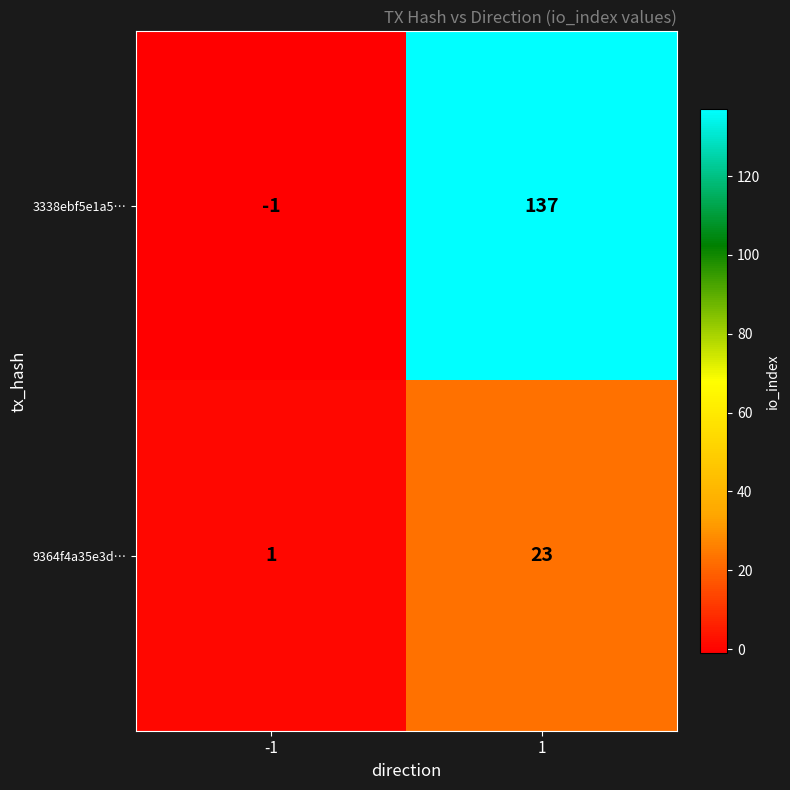

Rank the series by their maximum value, from lowest to highest.

9364f4a35e3d…, 3338ebf5e1a5…